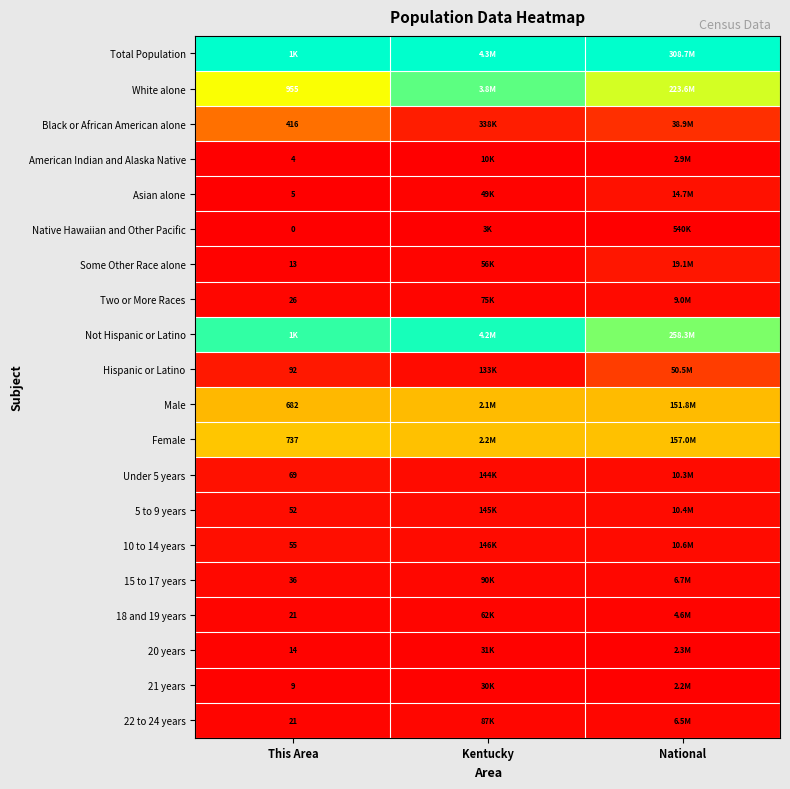

Is it true that Under 5 years equals 0.0 at National?

False